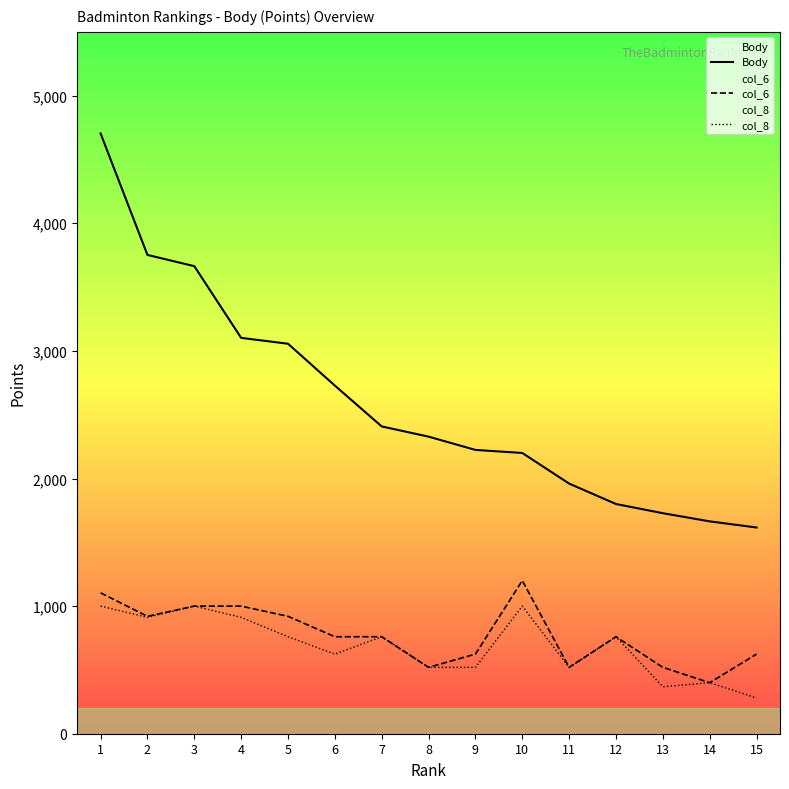

What is the value of the col_6 point at the 12th from the left?

760